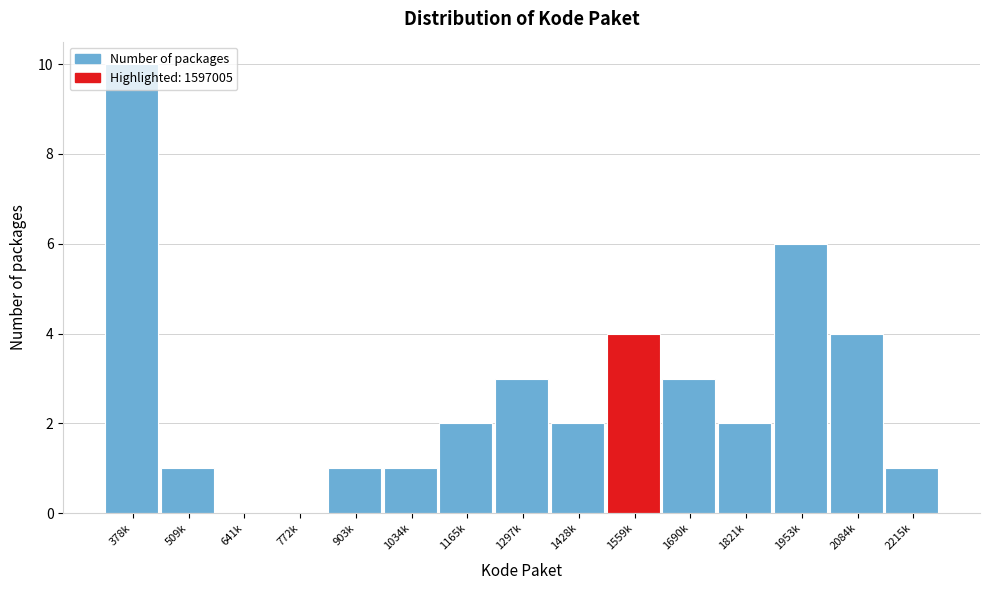

Which has a higher value, 509k or 772k?

509k